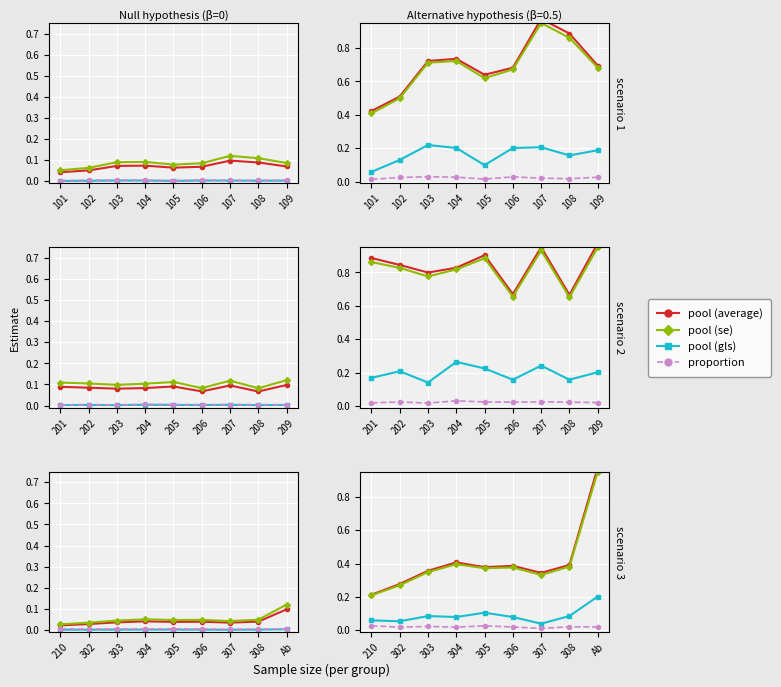

Between 305 and Ab, which series saw the biggest shift?

pool (average)